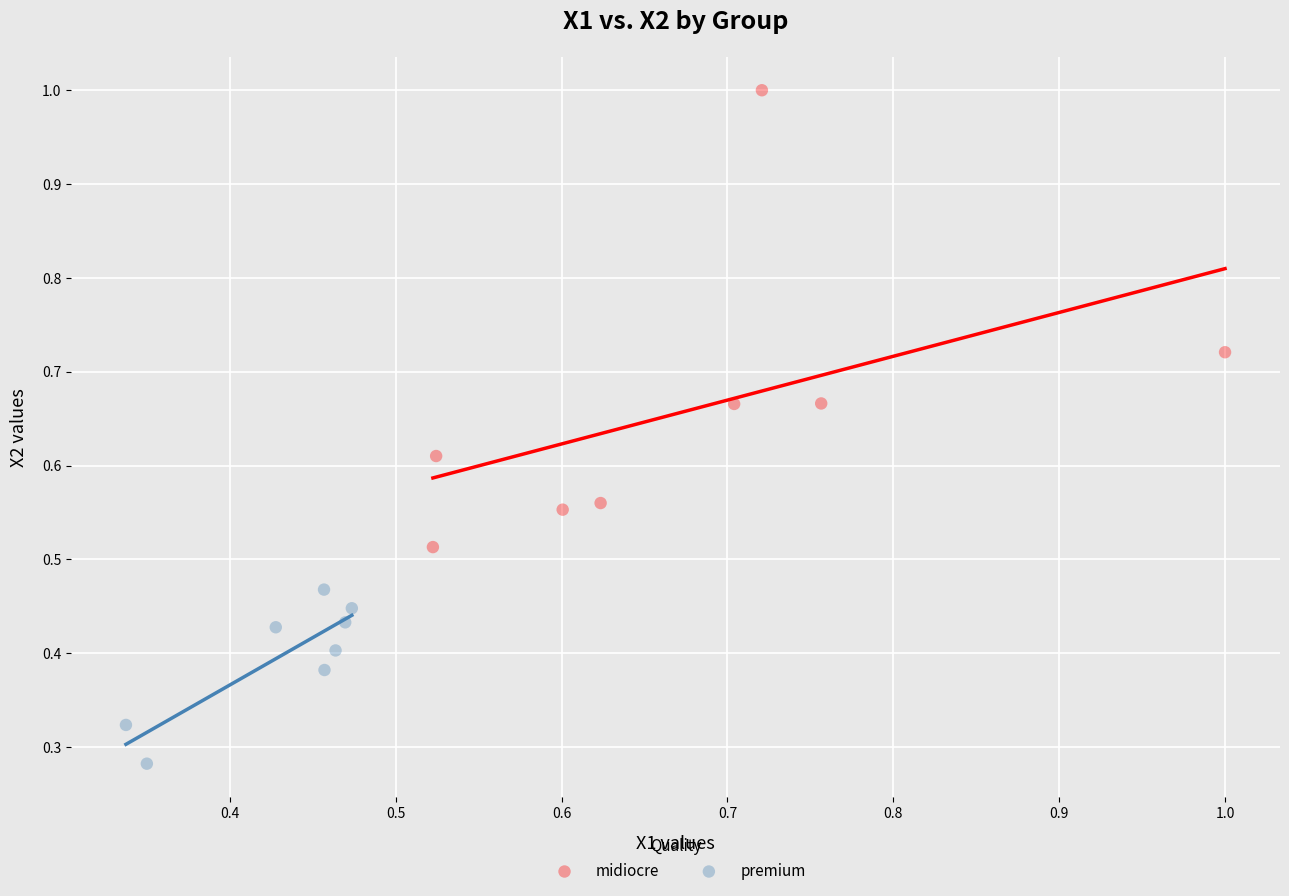

Which series reaches the maximum Y coordinate?

midiocre